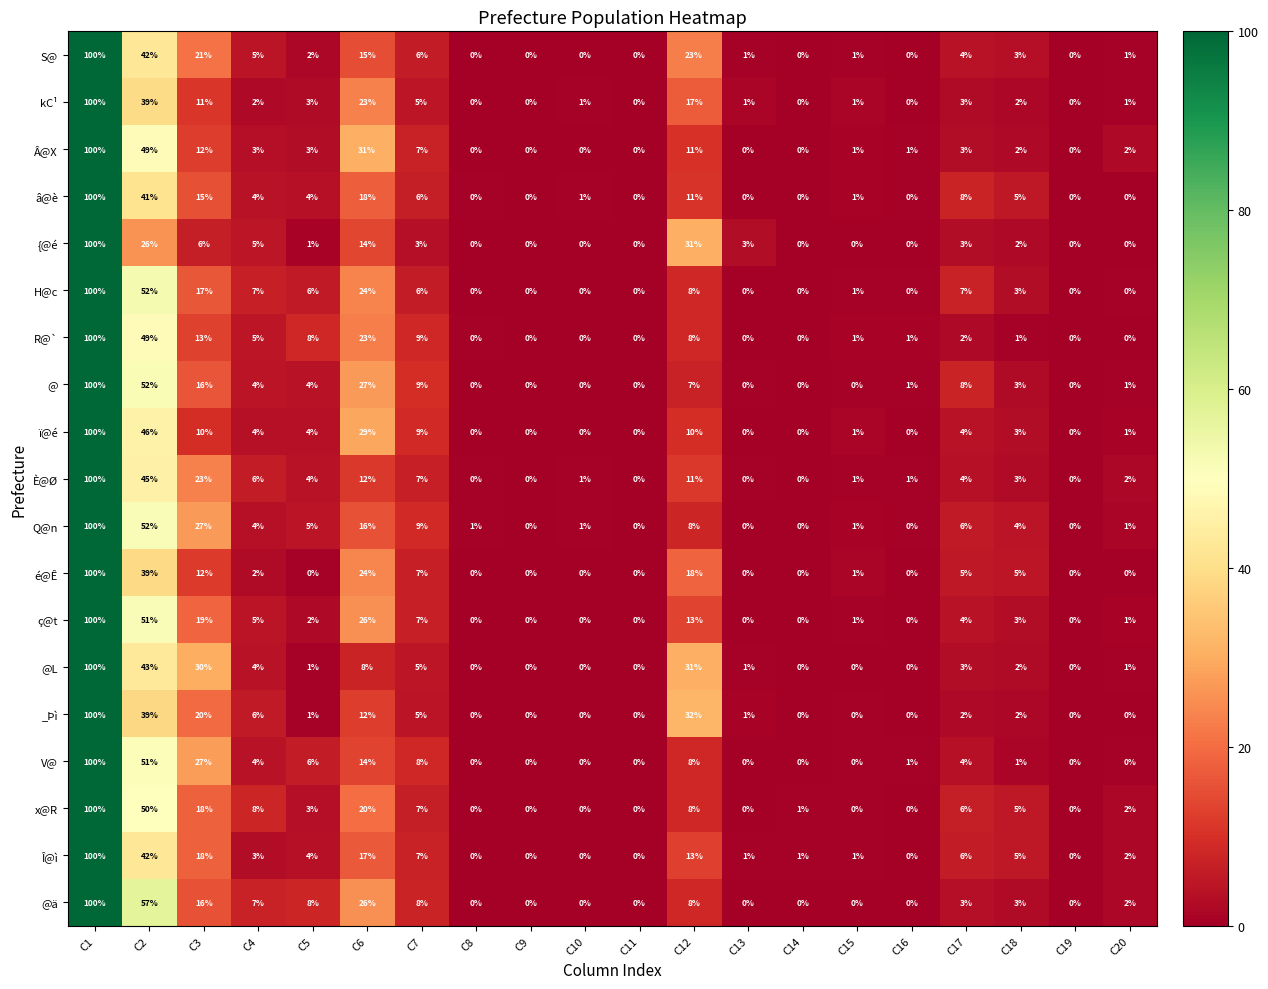

Is it true that @ equals 1 at C16?

True